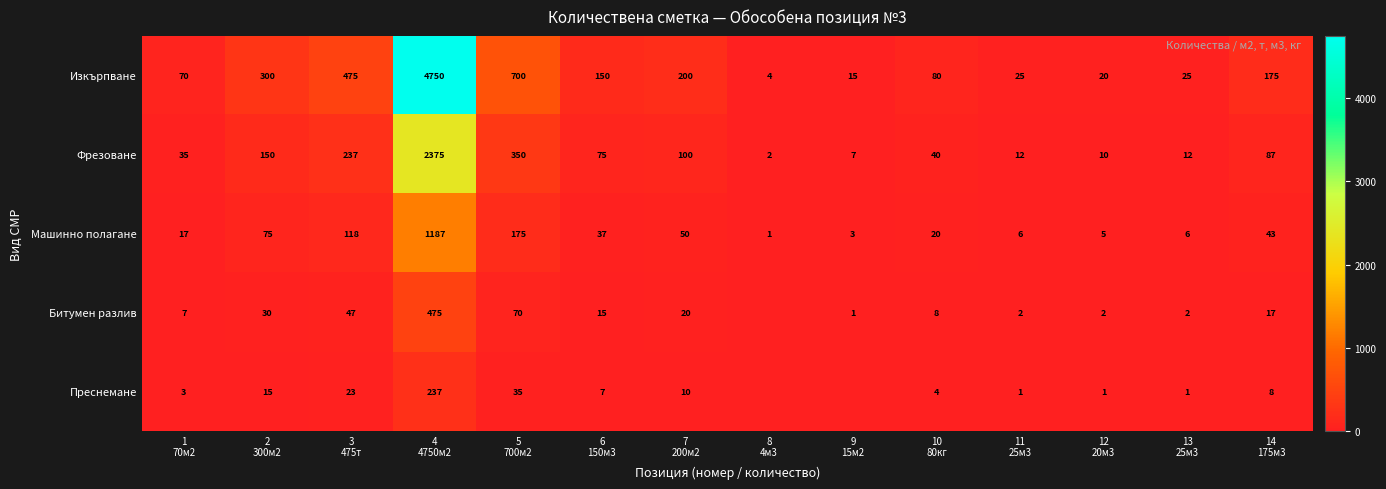

What is the difference between the second highest and second lowest values in the Машинно полагане series?

172